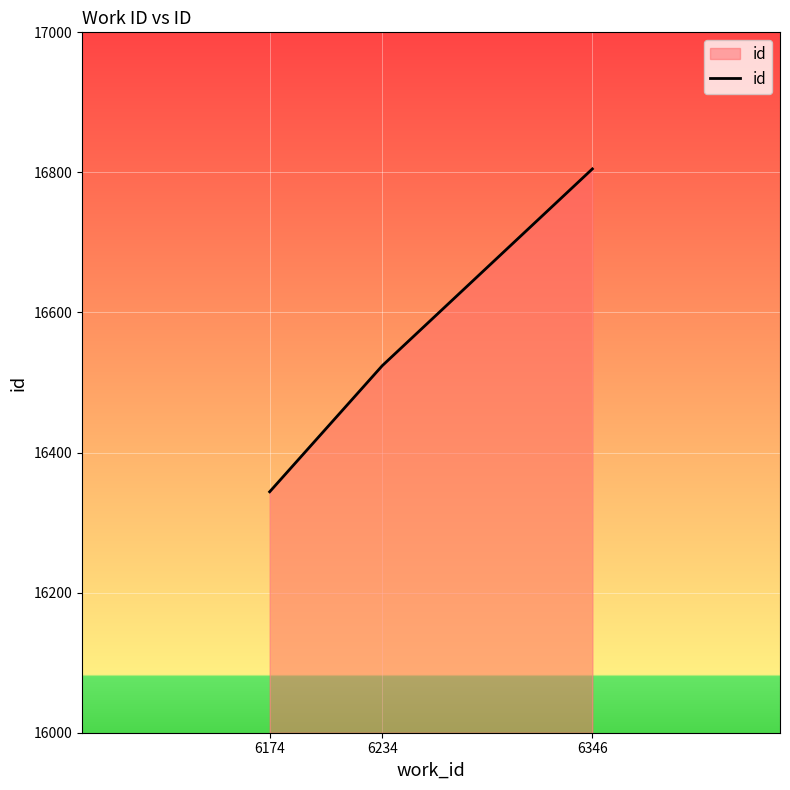

What is the change in value from 6234 to 6346?

+281